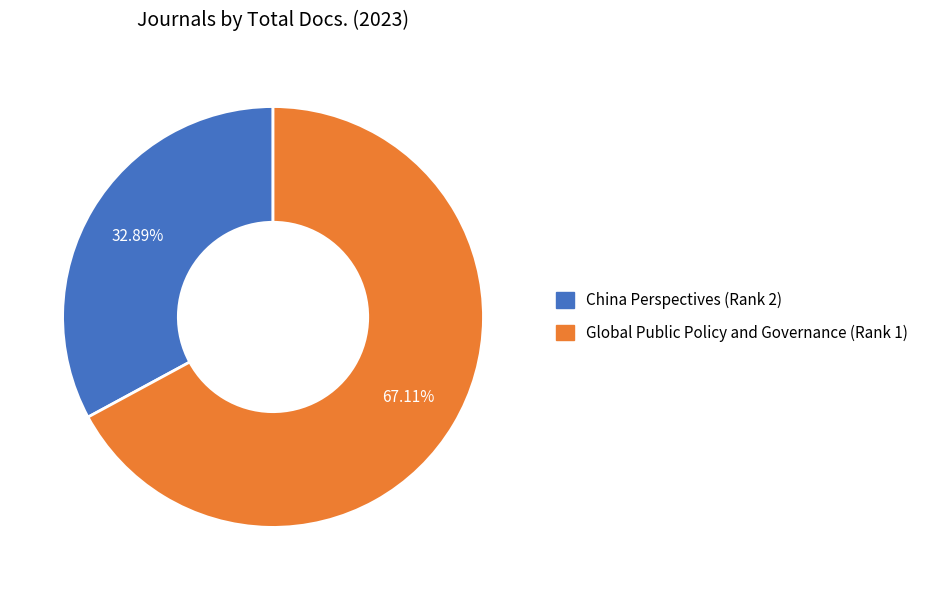

Count the number of slices in the pie.

2